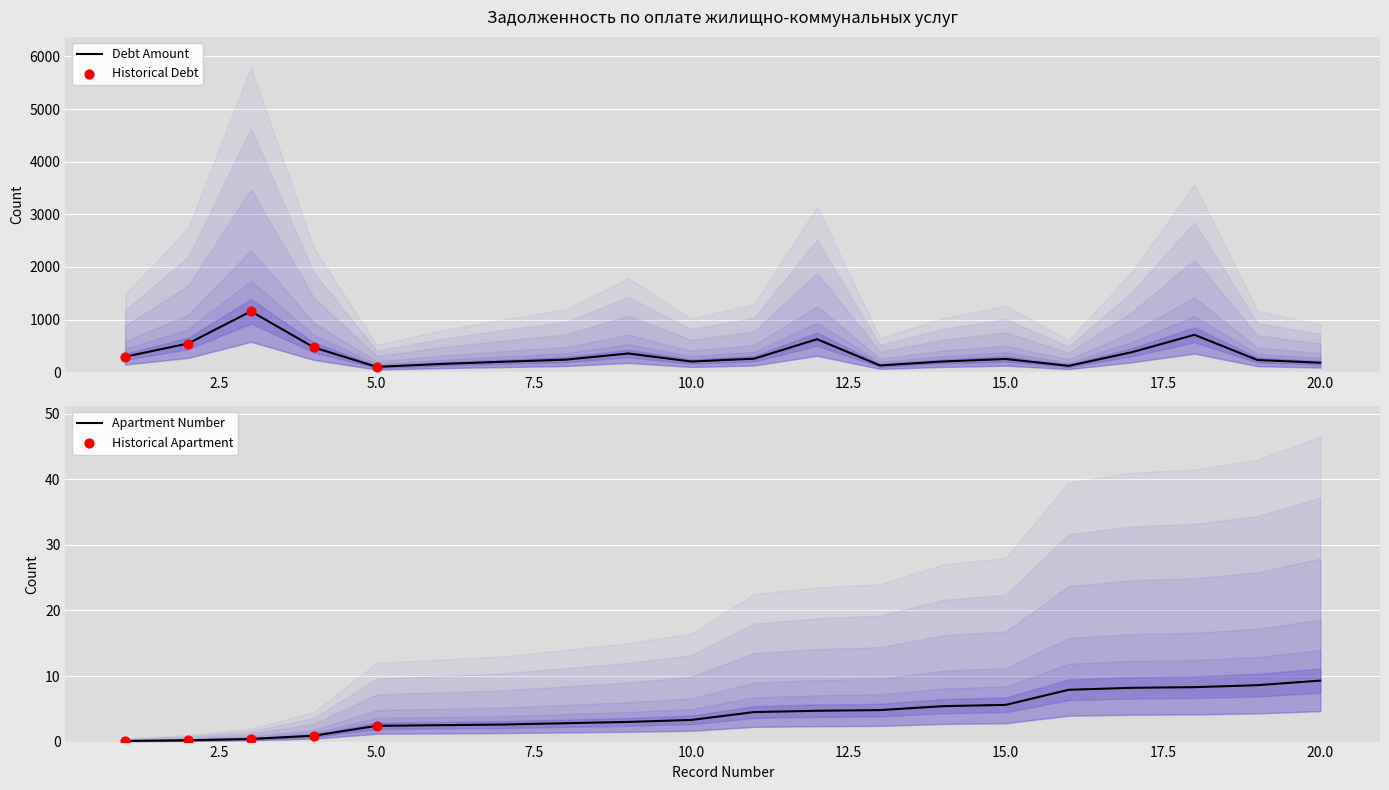

What is the highest value of the Debt Amount series?

1158.1